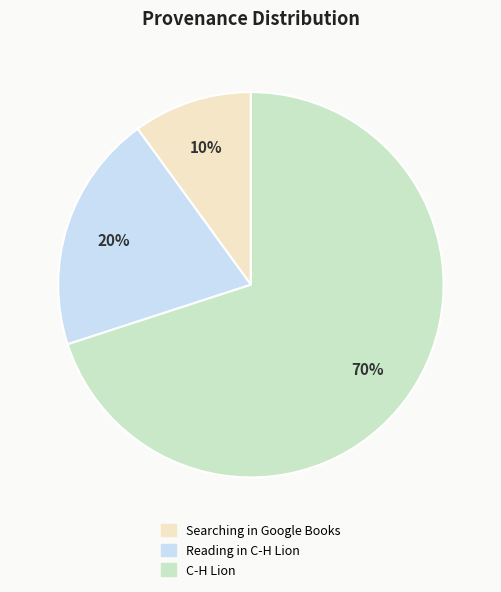

What is the smallest slice in the pie chart?

Searching in Google Books